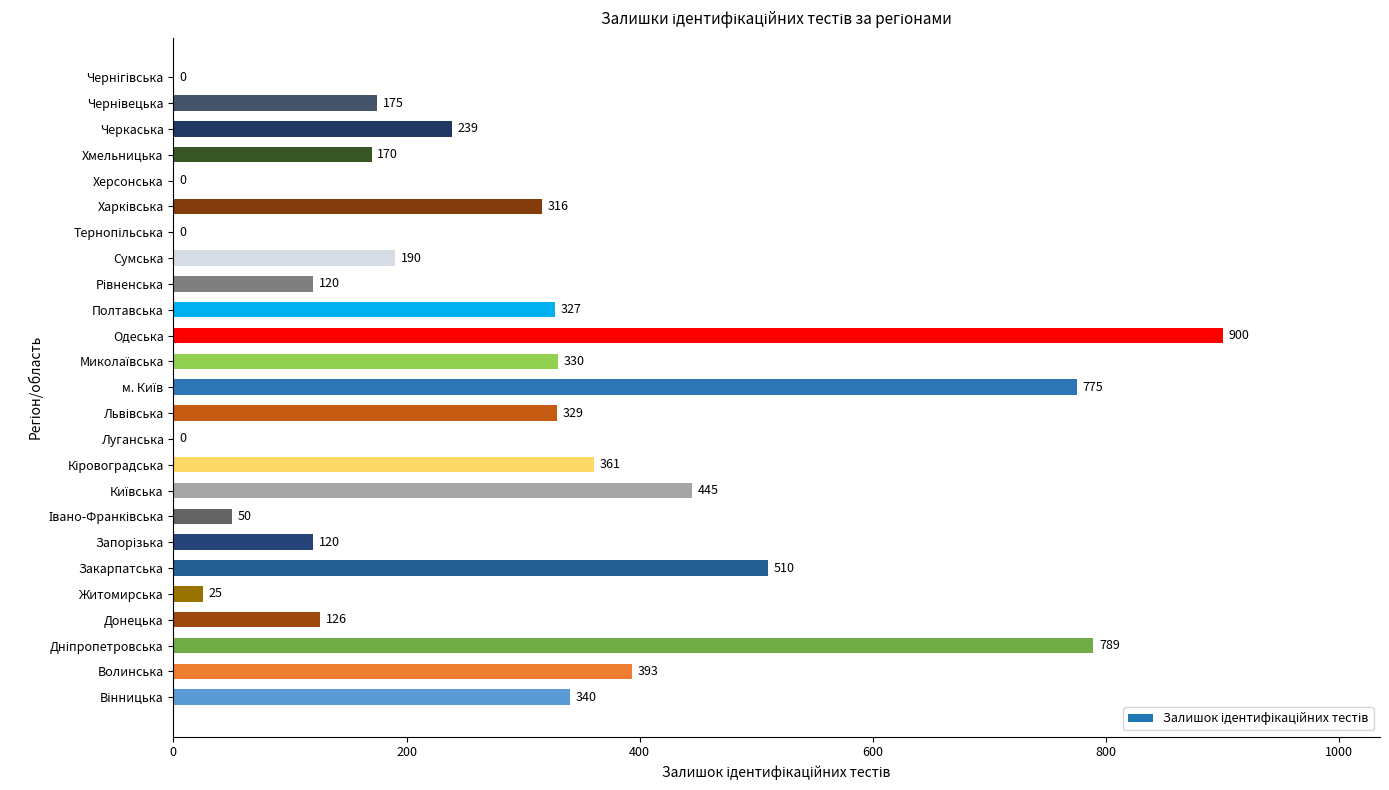

What is the sum of all values?

7030